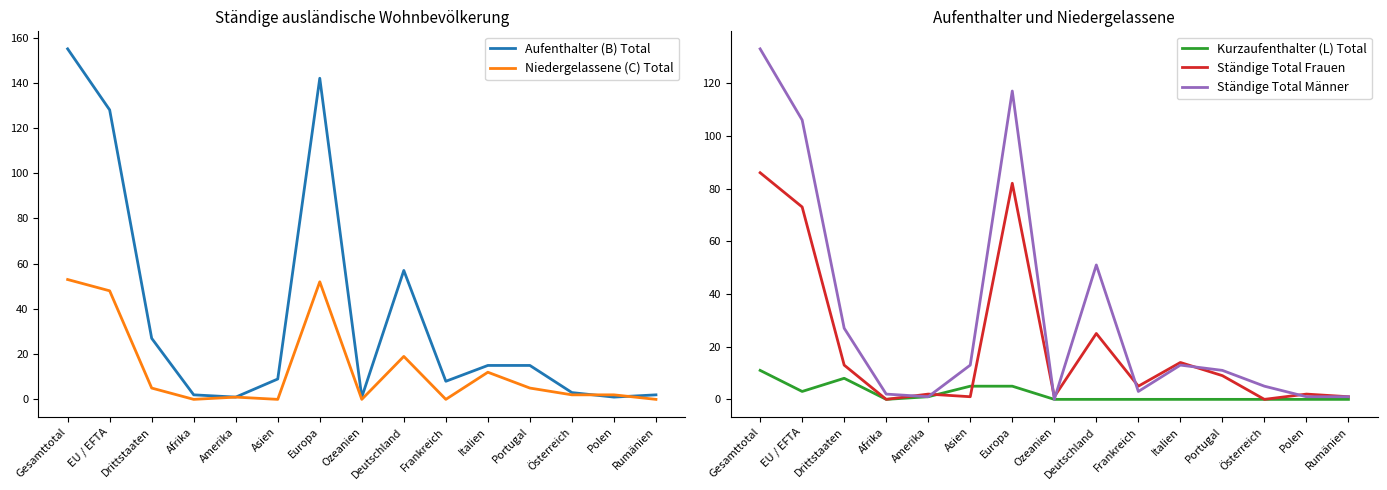

Does the chart display data point markers on the line(s)?

No